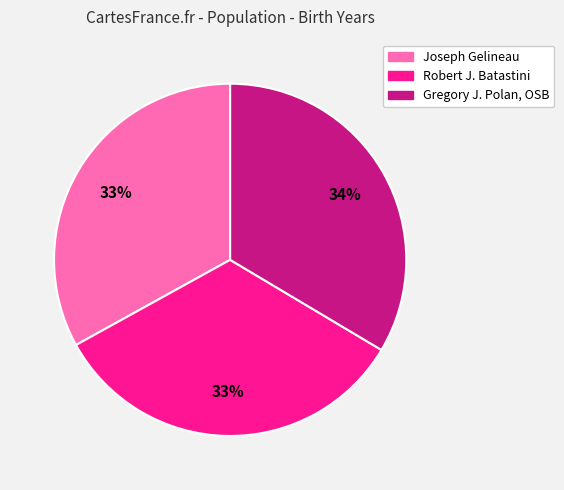

To the nearest percent, what is the average slice percentage?

33%